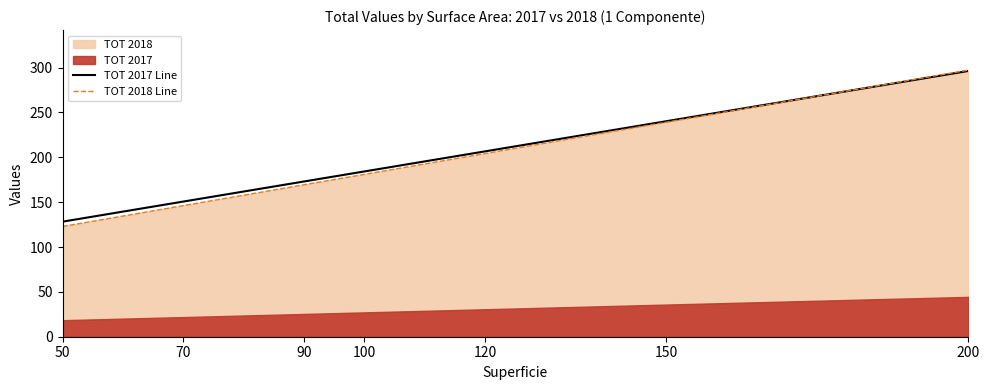

Reading left to right, what are all the values shown in this chart?

TOT 2017 Line: 128.3	150.7	173.1	184.3	206.7	240.3	296.3
TOT 2018 Line: 122.9	146.1	169.4	181.0	204.2	239.1	297.2